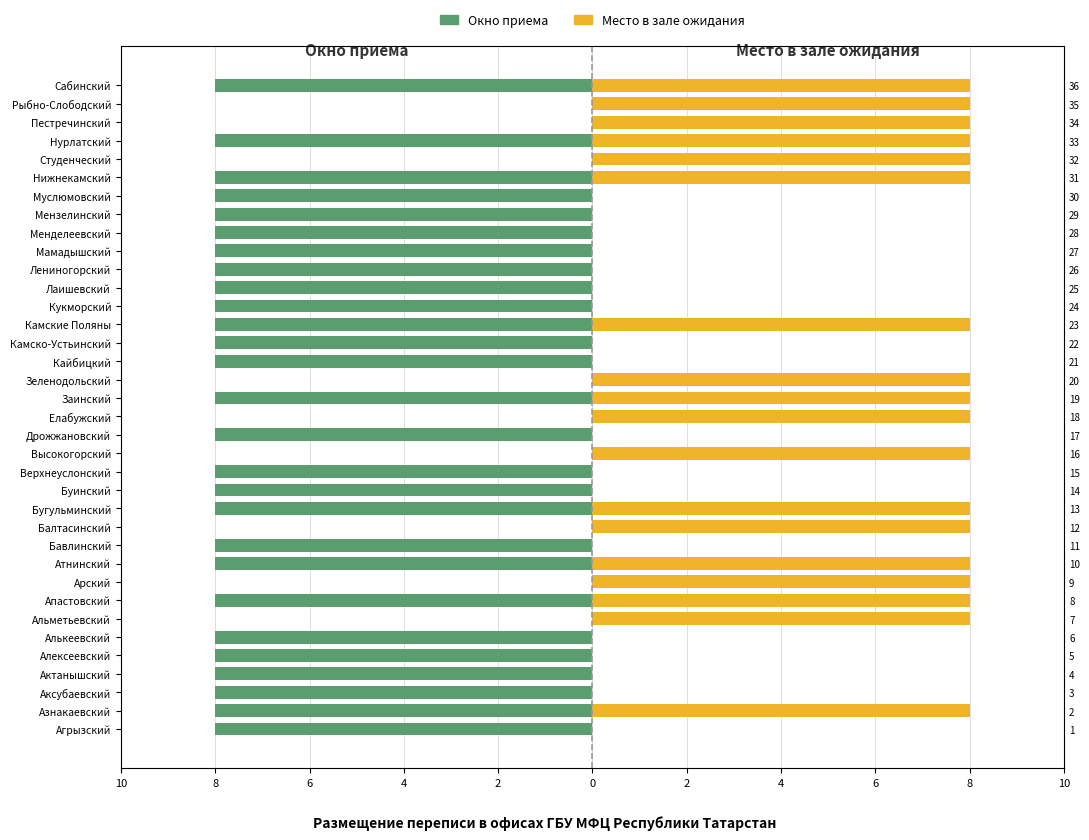

True or false: Окно приема has a value of -8 at Агрызский.

True